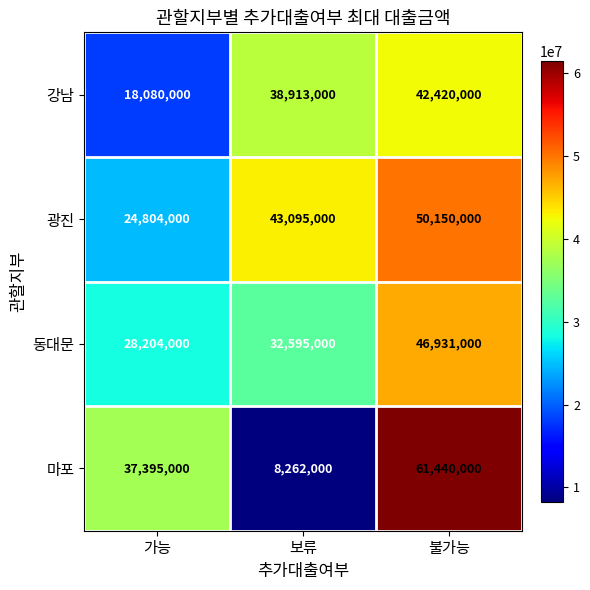

What is the total value across all series at 불가능?

200941000